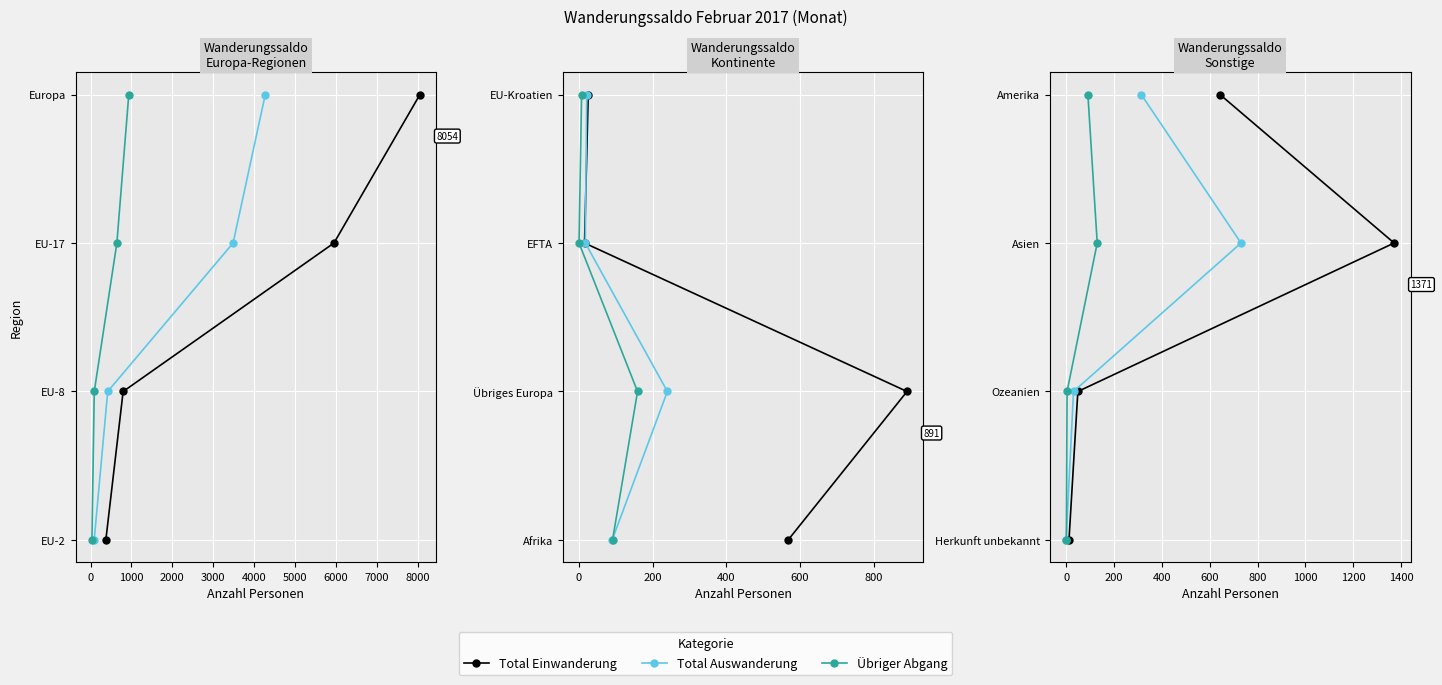

True or false: Übriger Abgang and Total Auswanderung intersect in this chart.

False